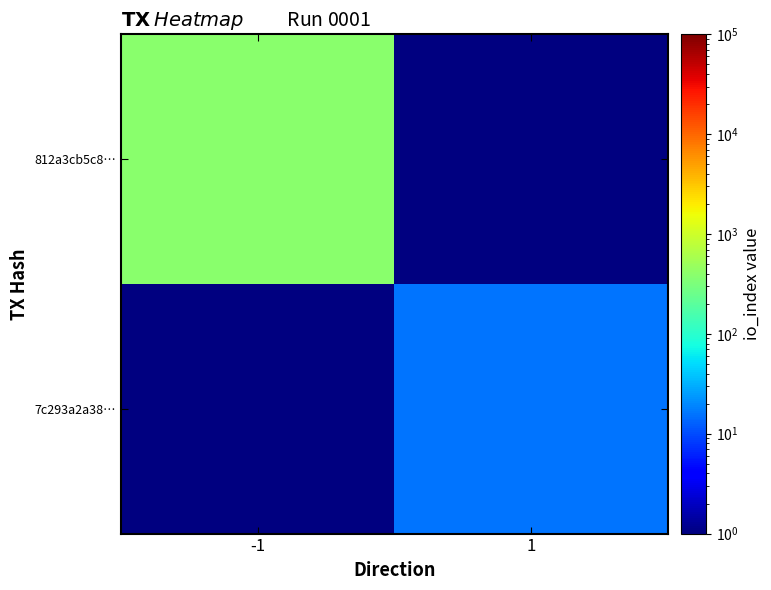

List the series in order of their peak value, highest first.

812a3cb5c8…, 7c293a2a38…